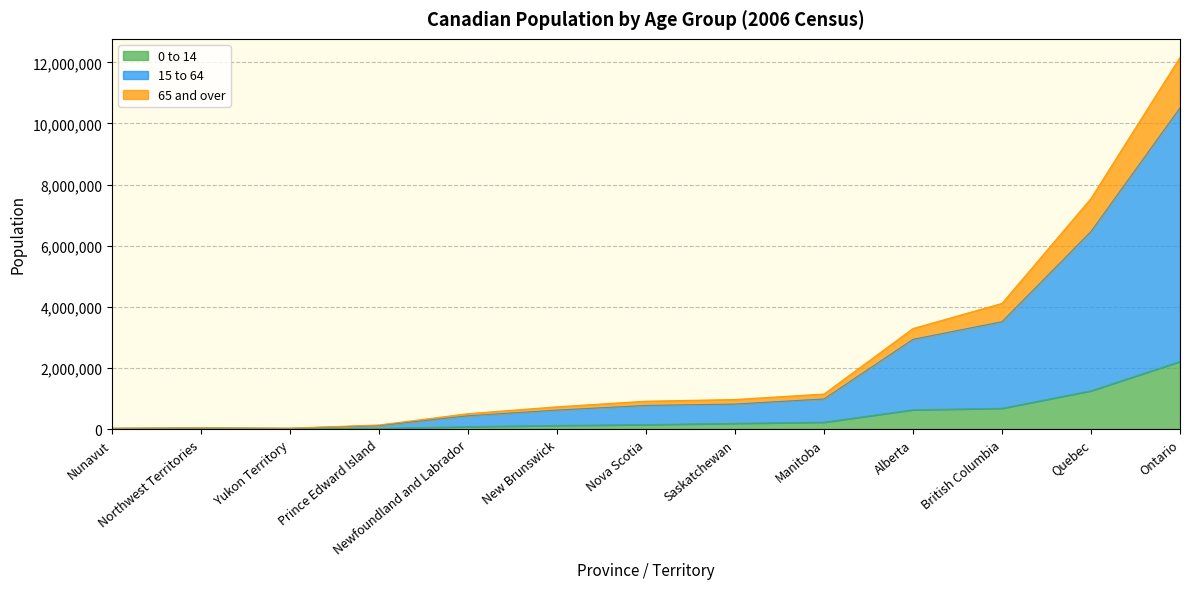

What is the value of the 0 to 14 point at the 6th from the left?

118255